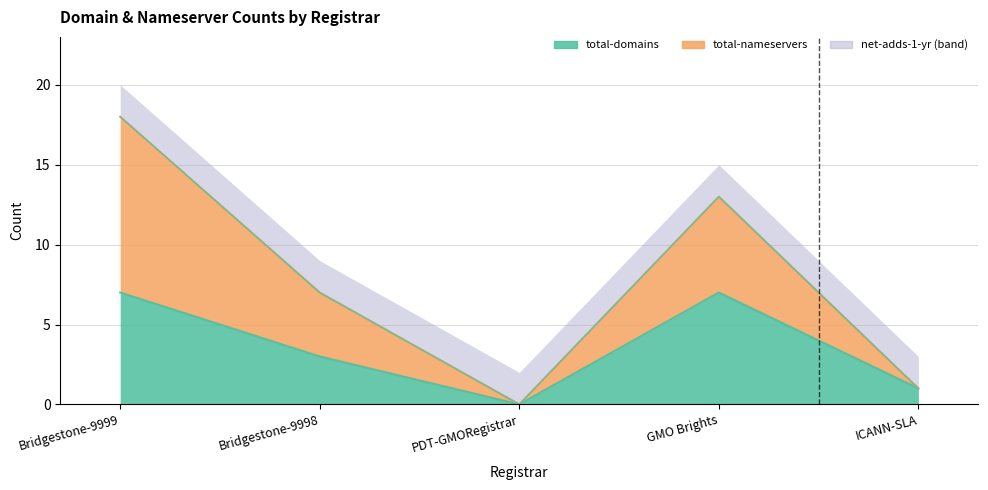

What is the difference between the total-nameservers values at ICANN-SLA and Bridgestone-9998?

6